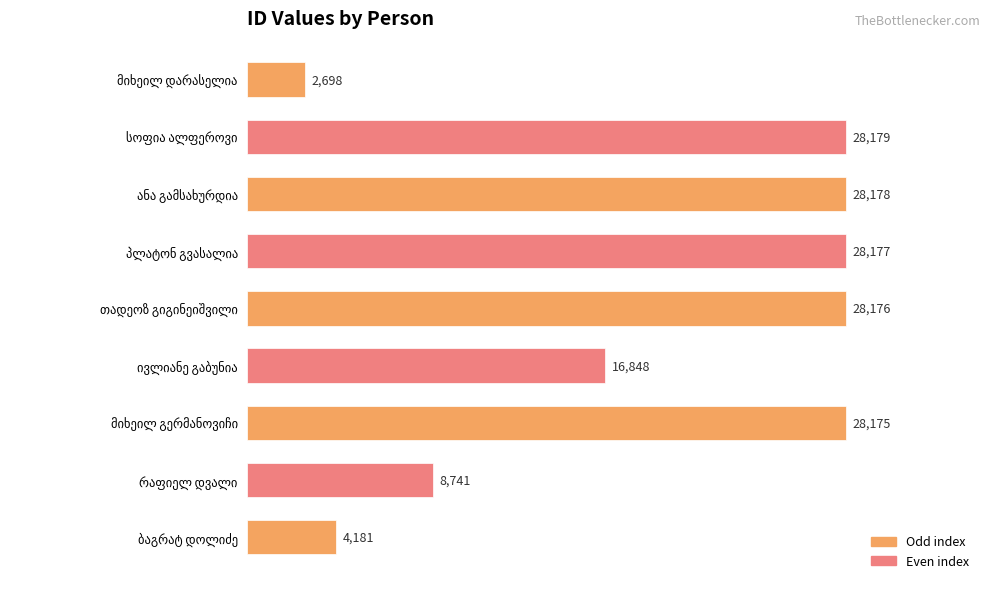

What is the average value?

19261